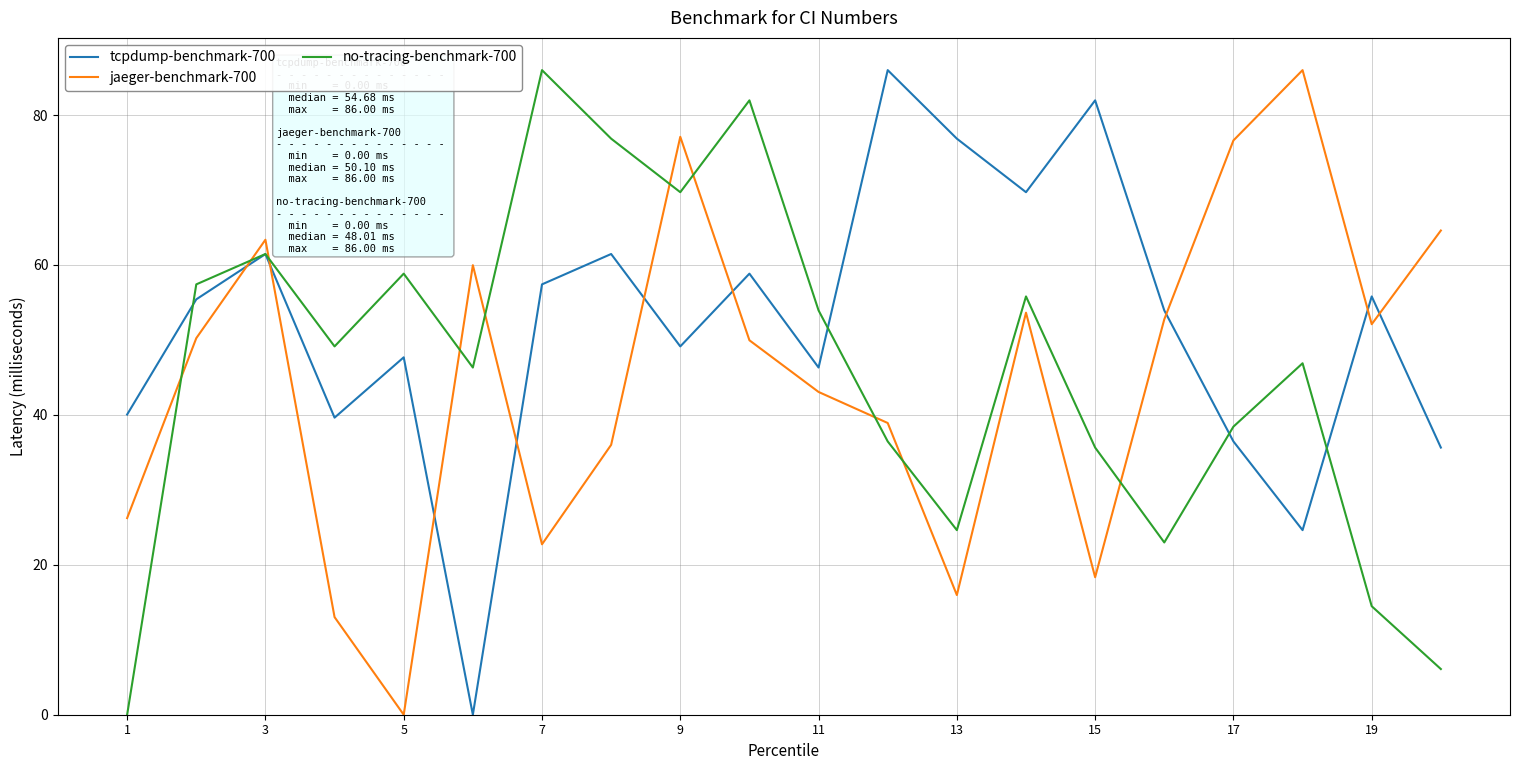

Which series has the largest total across all categories?

tcpdump-benchmark-700